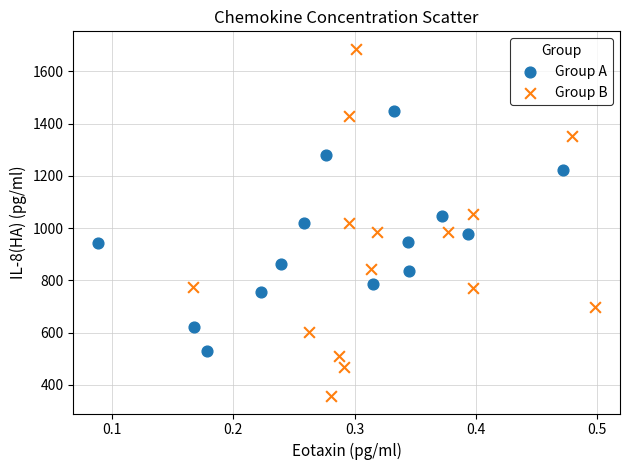

Which series reaches the maximum Y coordinate?

Group B